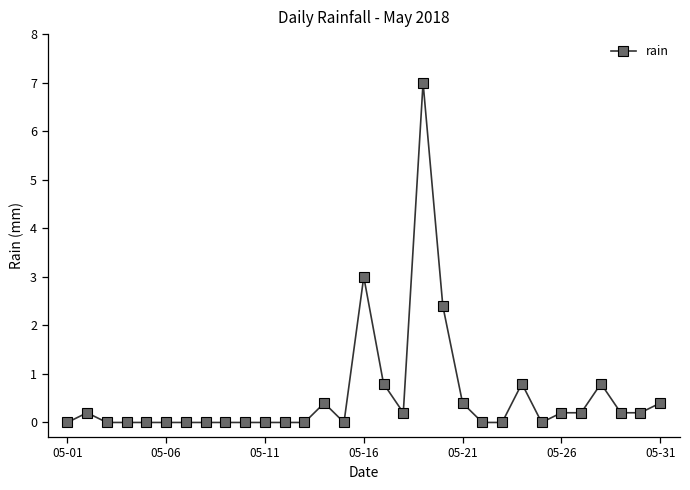

What is the greatest value displayed?

7.0